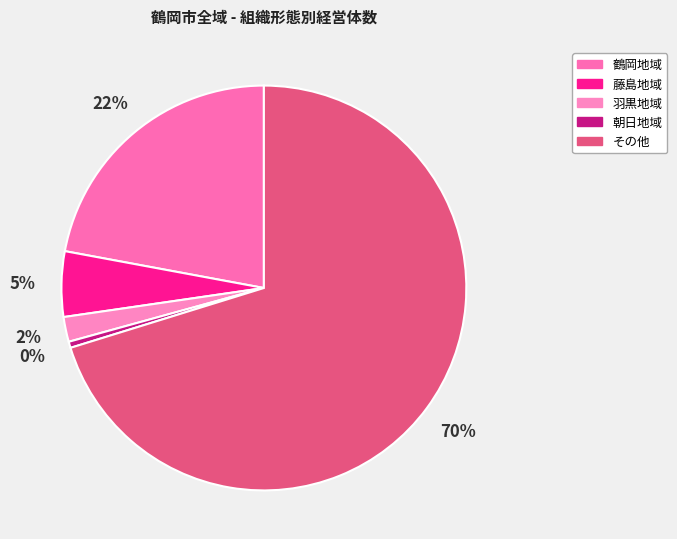

To the nearest percent, what is the difference between the 鶴岡地域 and 朝日地域 slice percentages?

22%